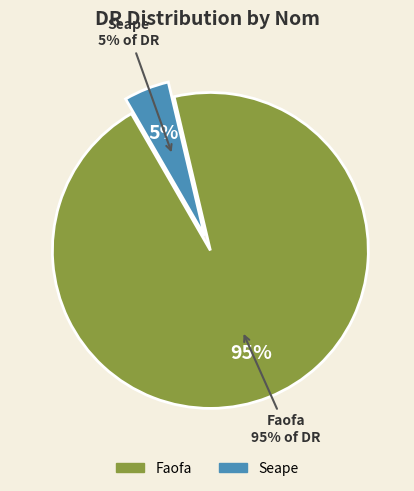

Is it true that Seape is 17% of the pie?

False